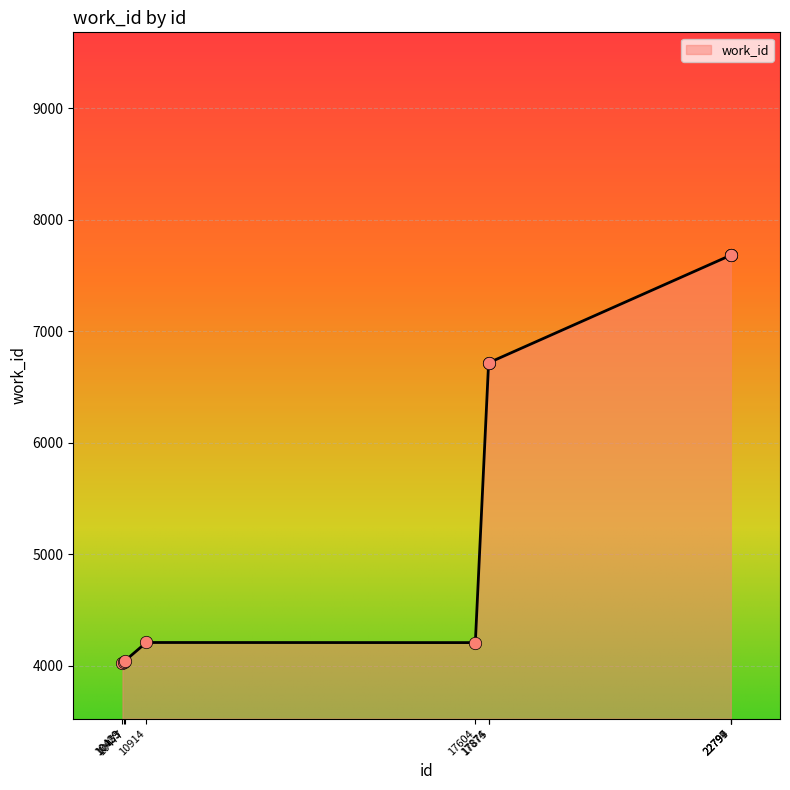

Which has a higher value, 10453 or 17875?

17875